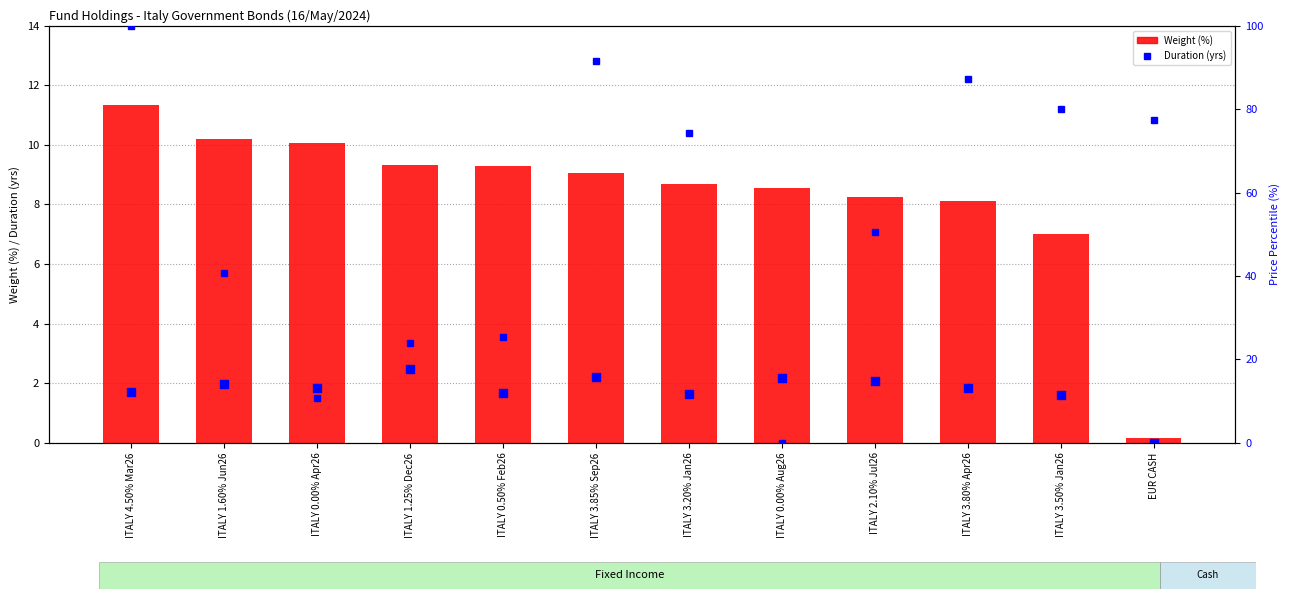

What is the total value across all series at ITALY 0.00% Aug26?

10.7